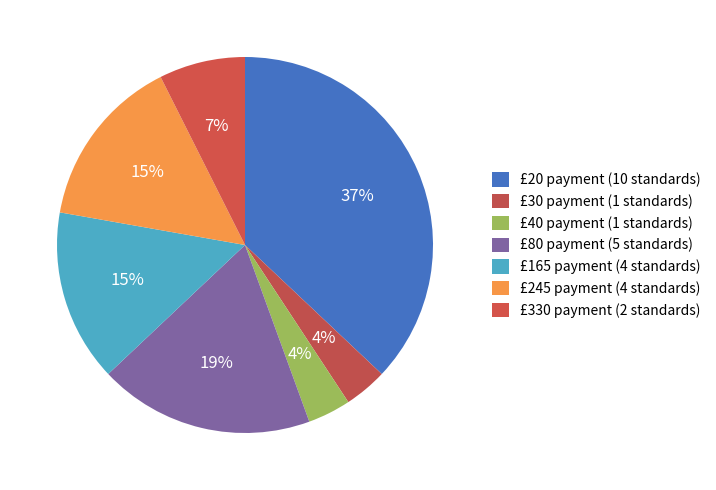

How many segments does this pie chart have?

7